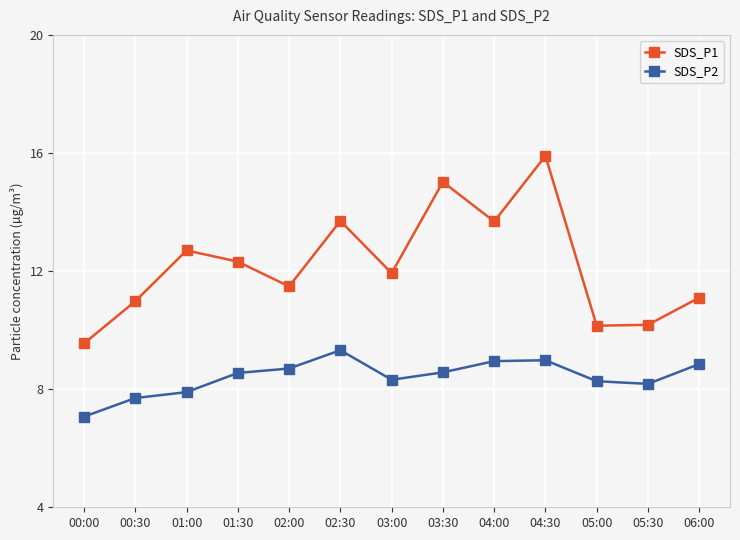

Is the value of SDS_P2 at 03:00 greater than the value of SDS_P1 at 05:00?

No